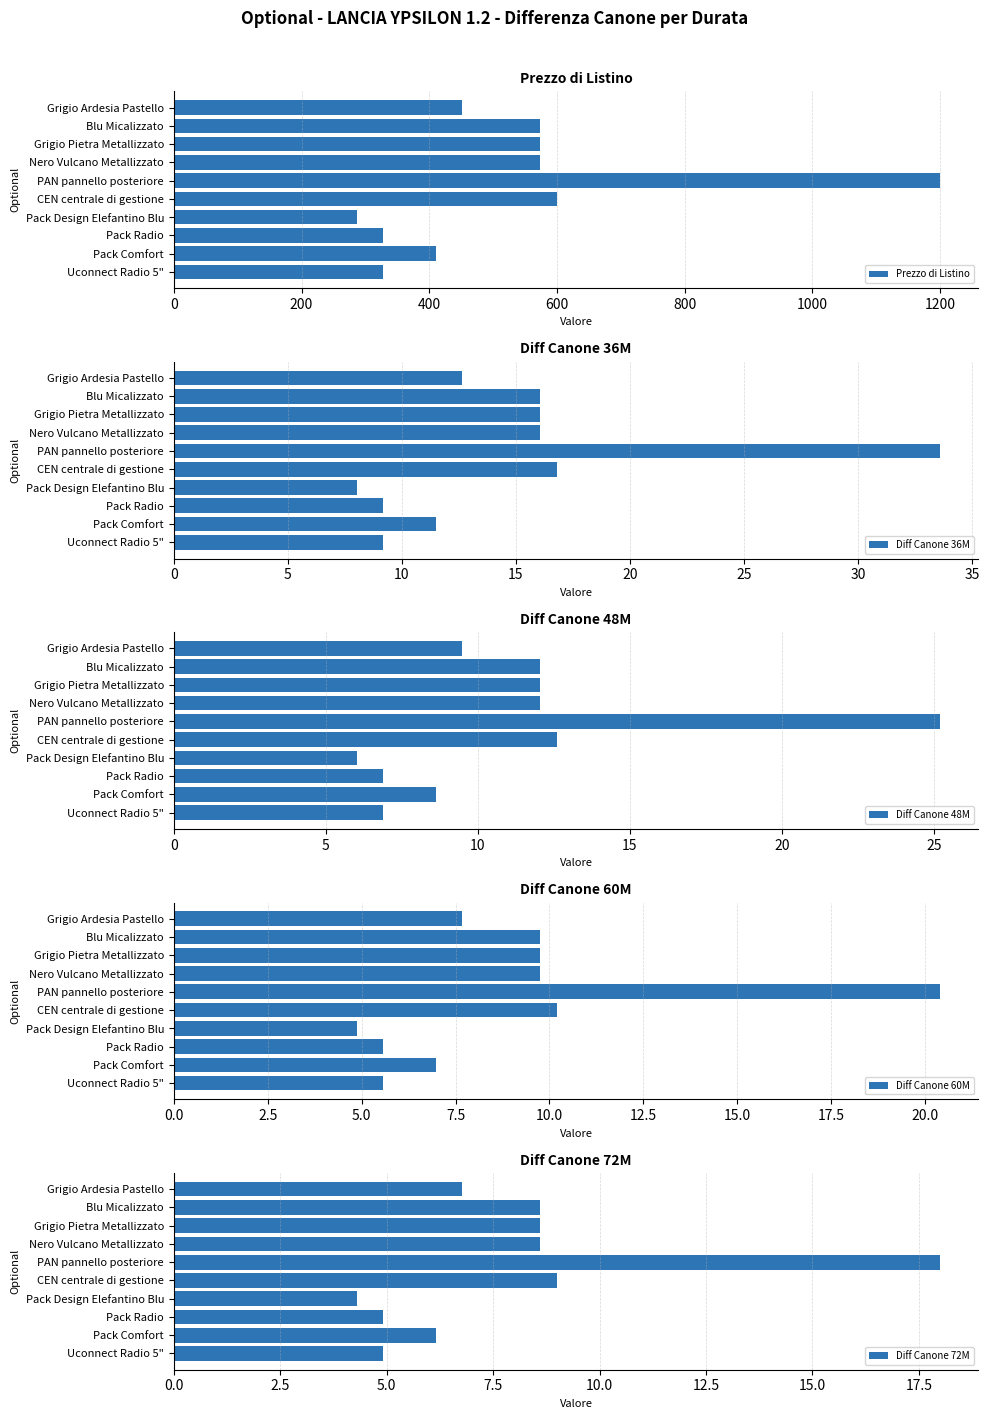

Reading left to right, what are all the values shown in this chart?

Prezzo di Listino: 450.8	573.8	573.8	573.8	1200.0	600.0	286.9	327.9	409.8	327.9
Diff Canone 36M: 12.6	16.1	16.1	16.1	33.6	16.8	8.0	9.2	11.5	9.2
Diff Canone 48M: 9.5	12.0	12.0	12.0	25.2	12.6	6.0	6.9	8.6	6.9
Diff Canone 60M: 7.7	9.8	9.8	9.8	20.4	10.2	4.9	5.6	7.0	5.6
Diff Canone 72M: 6.8	8.6	8.6	8.6	18.0	9.0	4.3	4.9	6.1	4.9